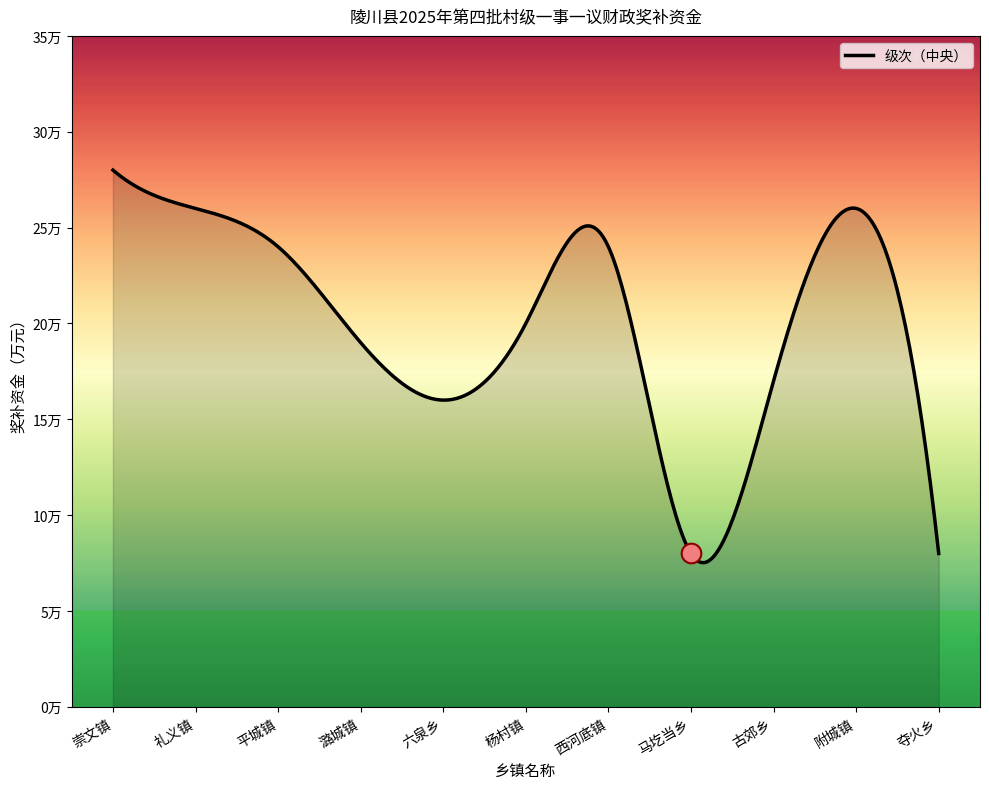

What is the change in value from 崇文镇 to 马圪当乡?

-20